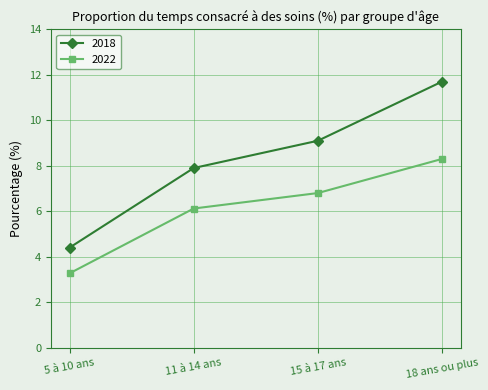

The 2018 series shows 11.7 at 18 ans ou plus. True or false?

True